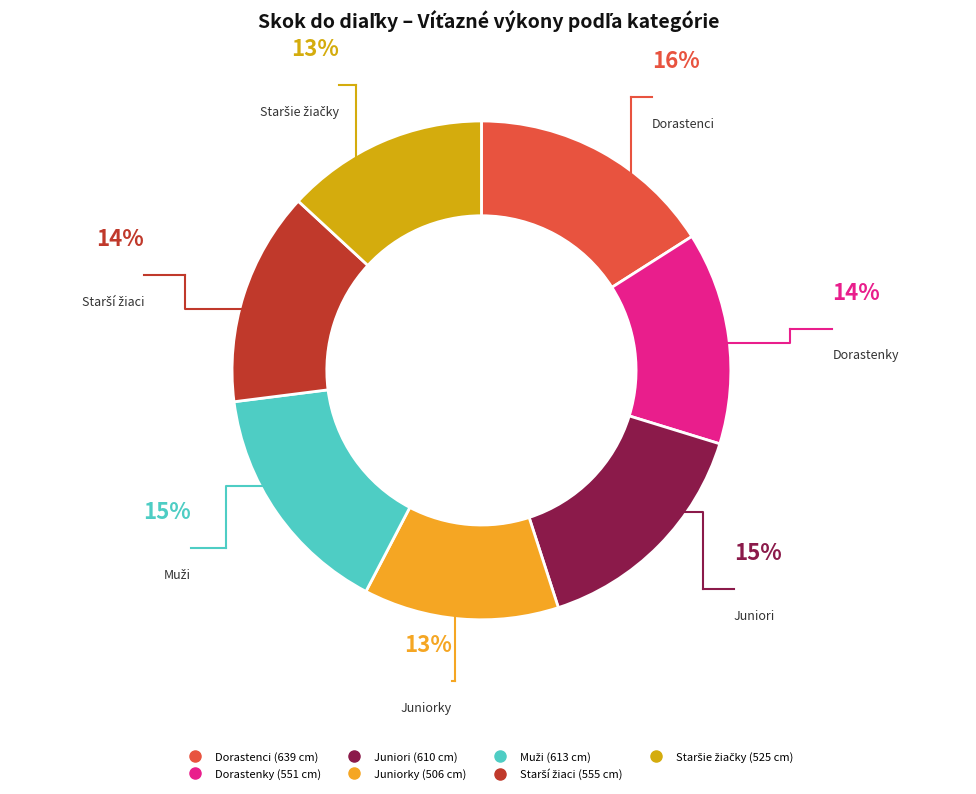

Does any single category account for the majority?

No